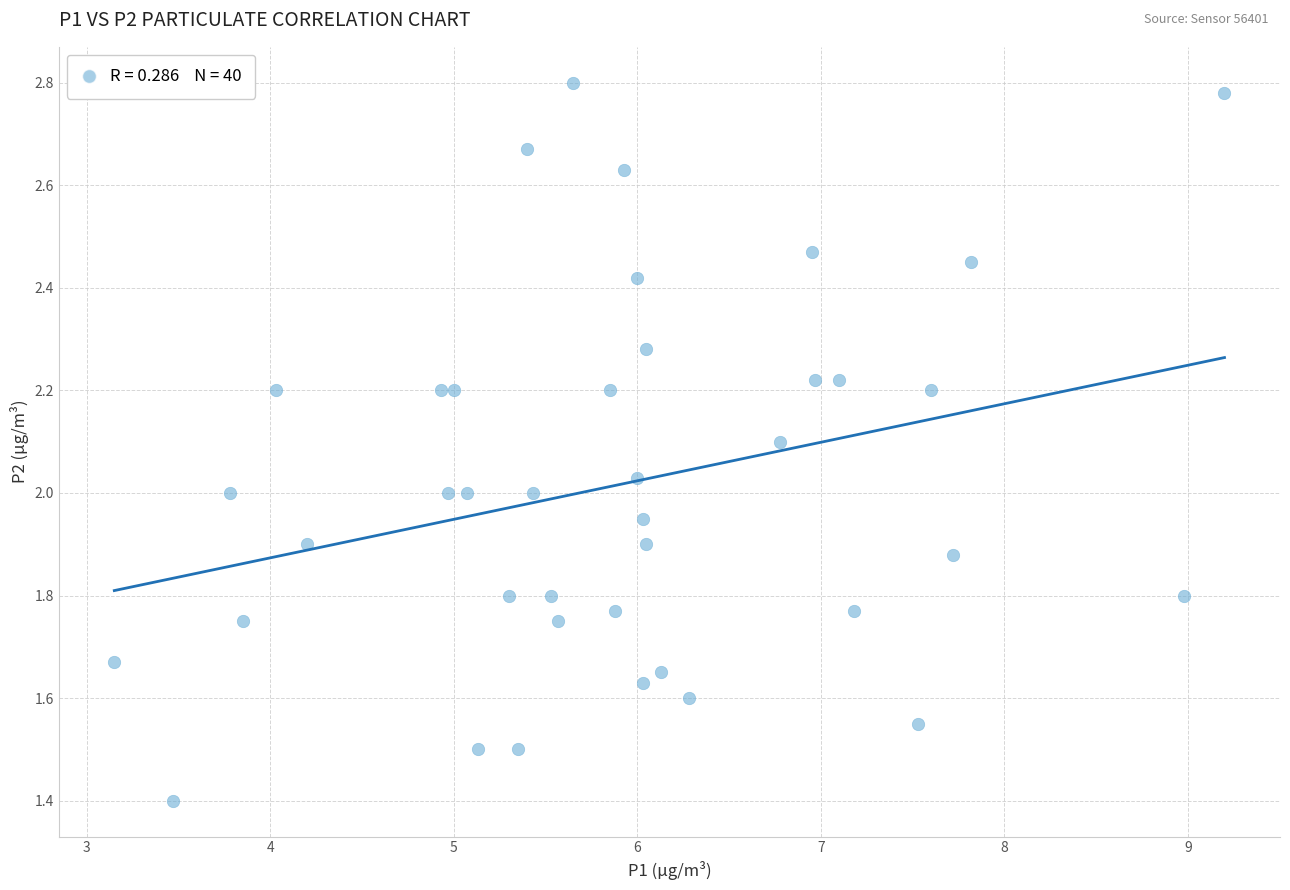

What is the range of X values (max minus min)?

6.0